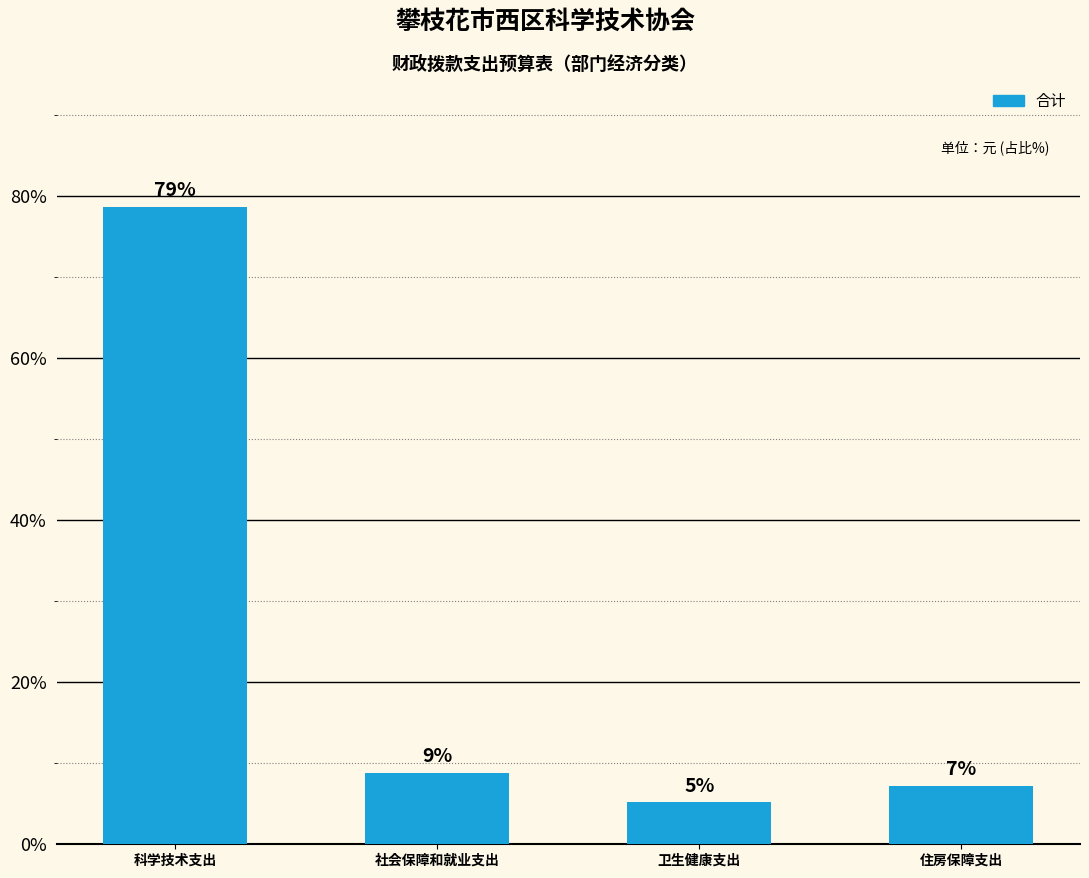

What is the average value?

25.0